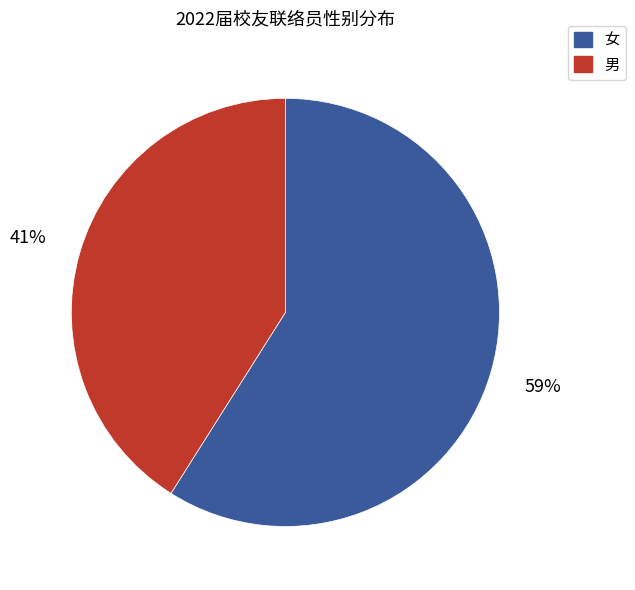

Combined, do 男 and 女 account for over 50%?

Yes